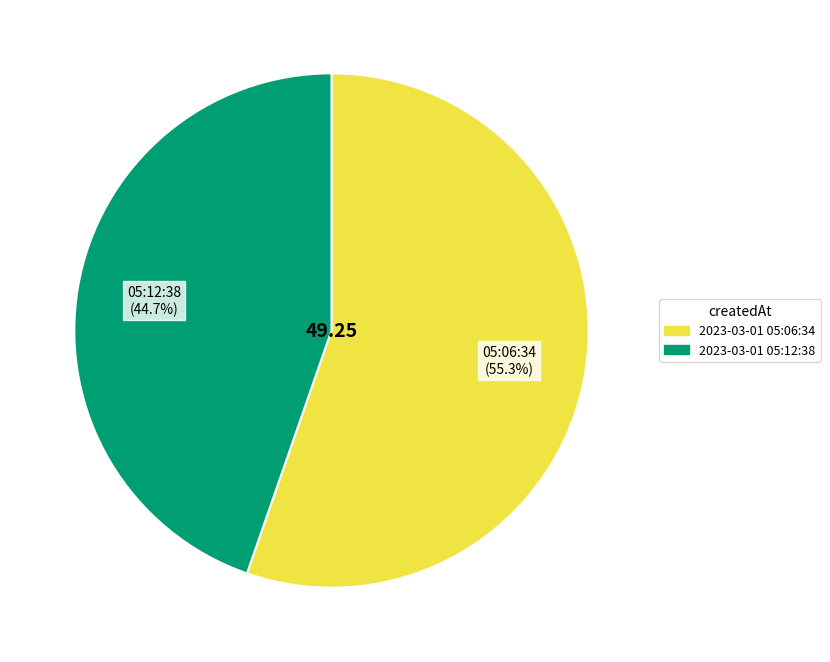

To the nearest percent, what is the difference between the largest and smallest slice percentages?

11%